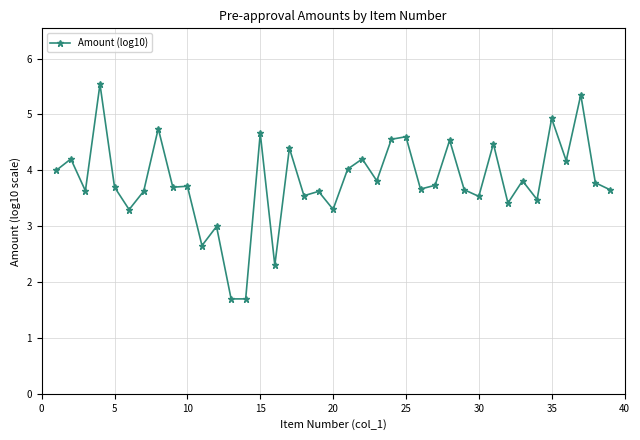

True or false: there are more than 1 points higher than both neighbors.

True